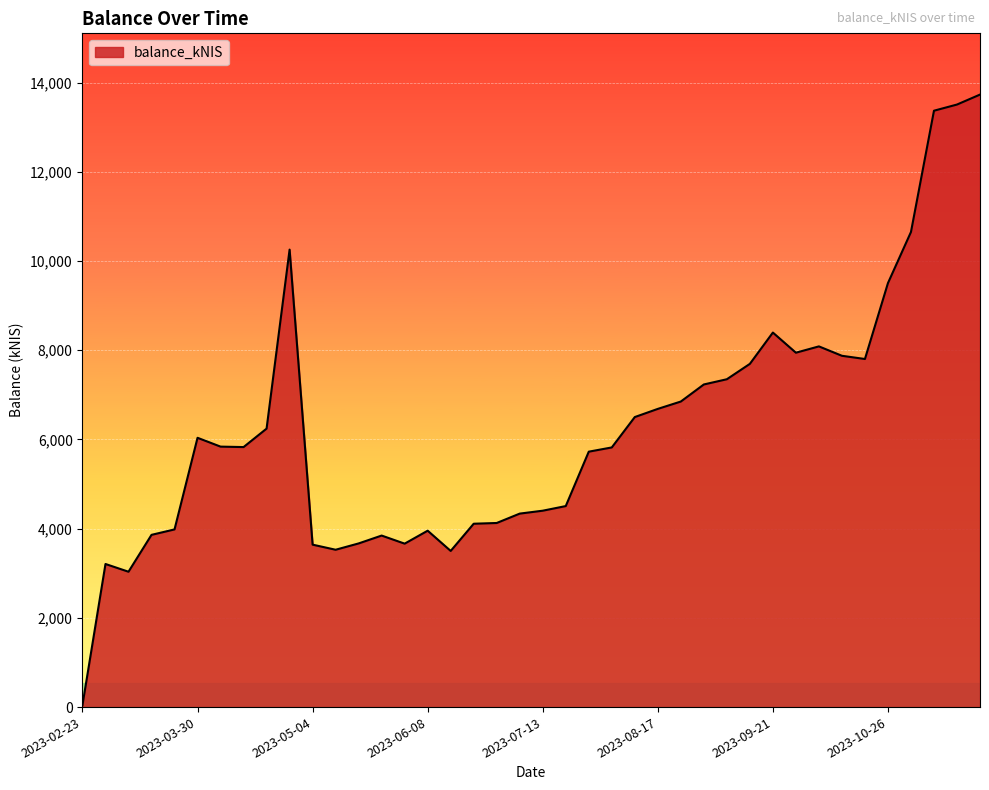

What is the difference between the maximum and minimum values?

13685.3